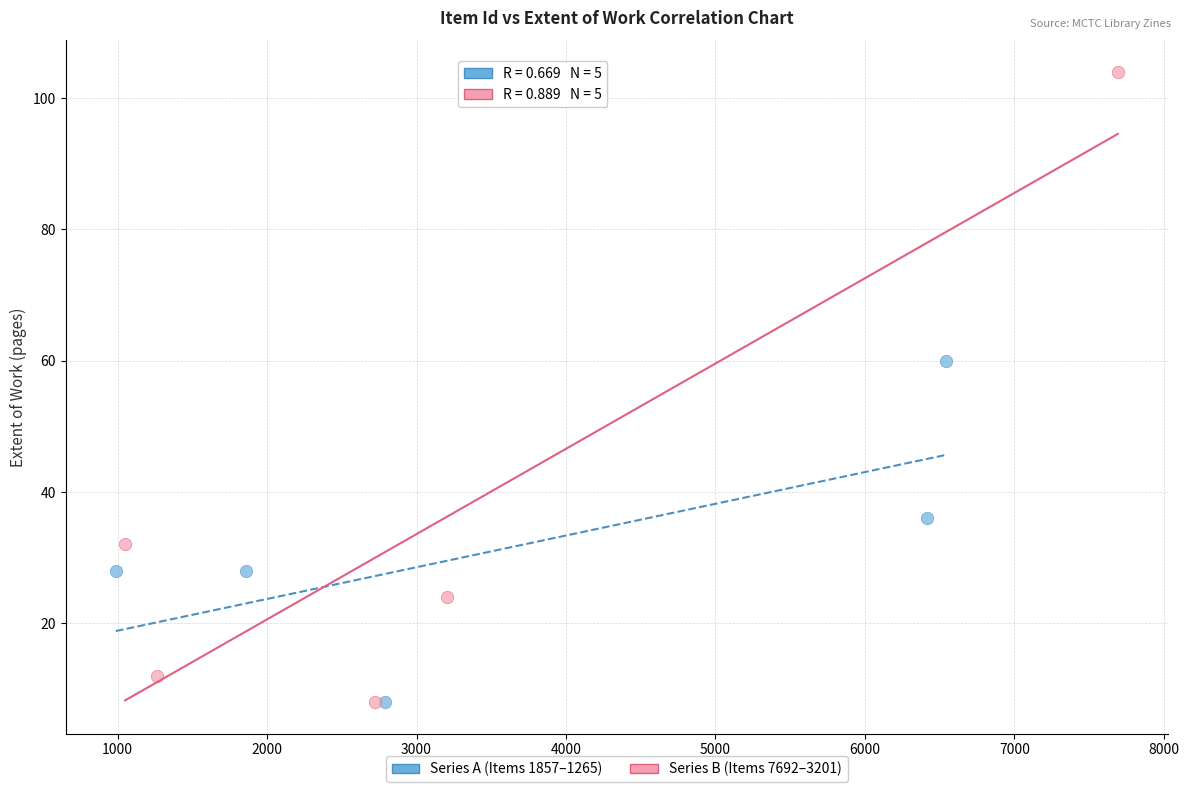

Which series has the widest spread of Y values?

Series B (Items 7692–3201)